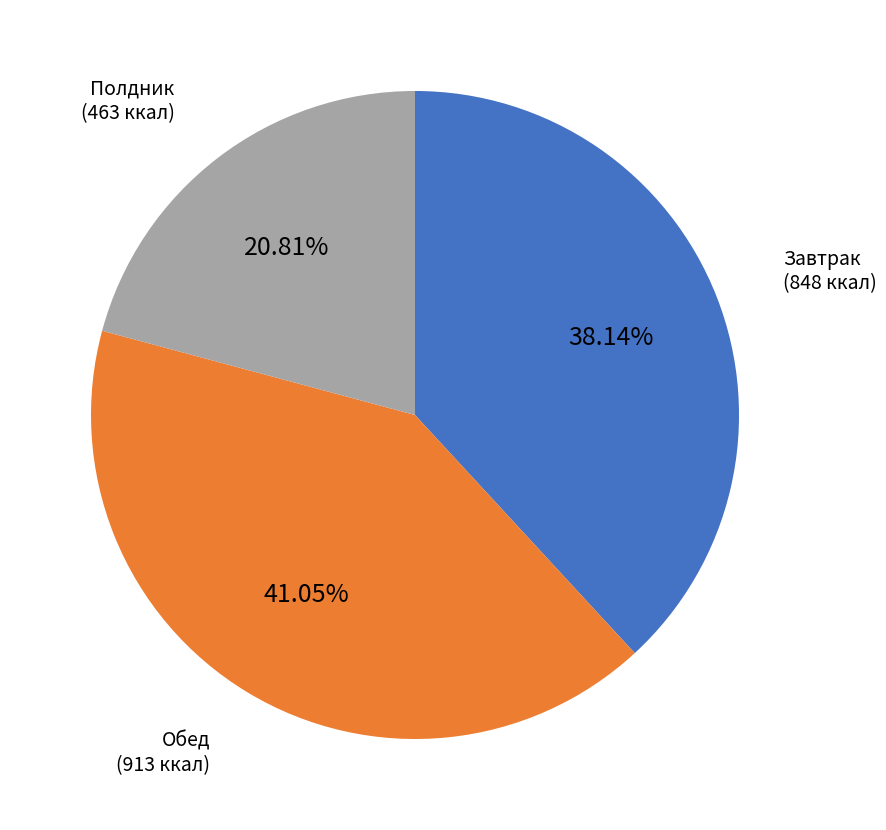

Is there any slice that represents more than half of the pie?

No